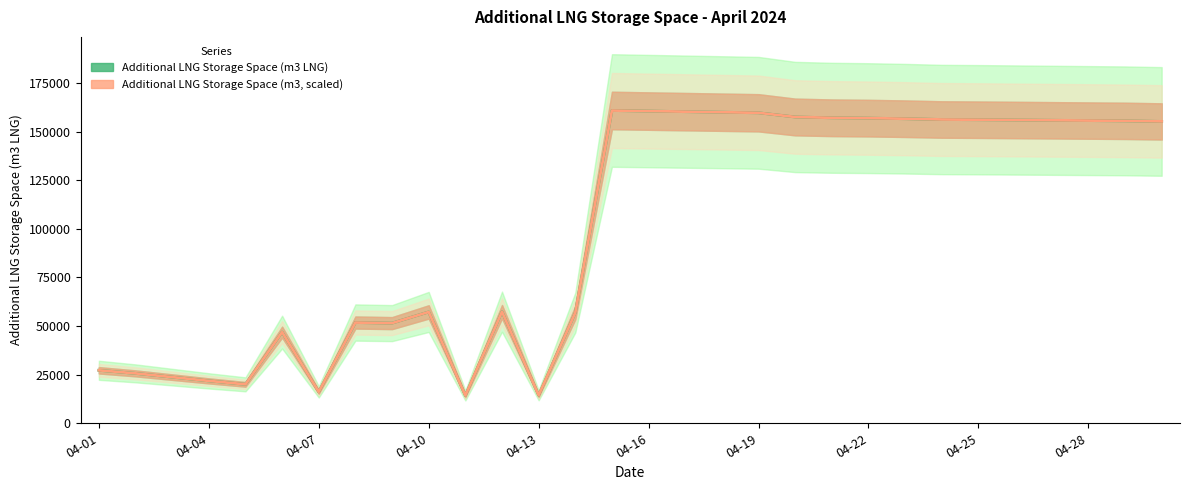

What is the sum of all Additional LNG Storage Space (m3, scaled) values?

3006190.2